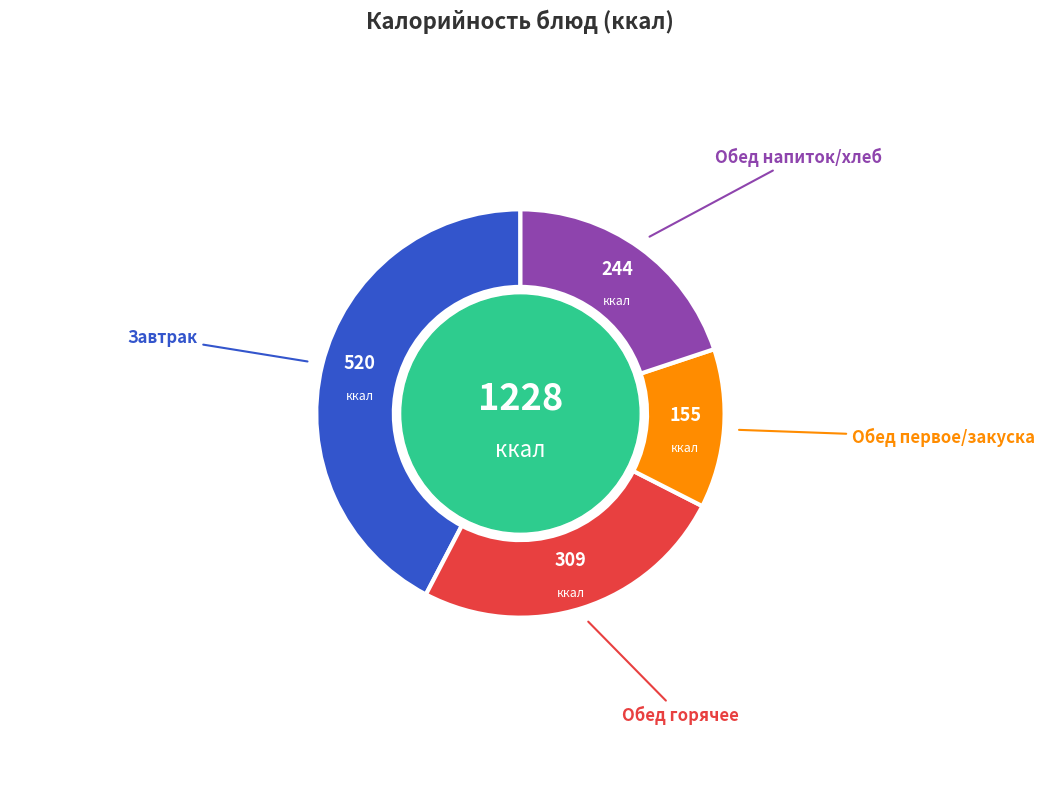

Is there any slice that represents more than half of the pie?

No